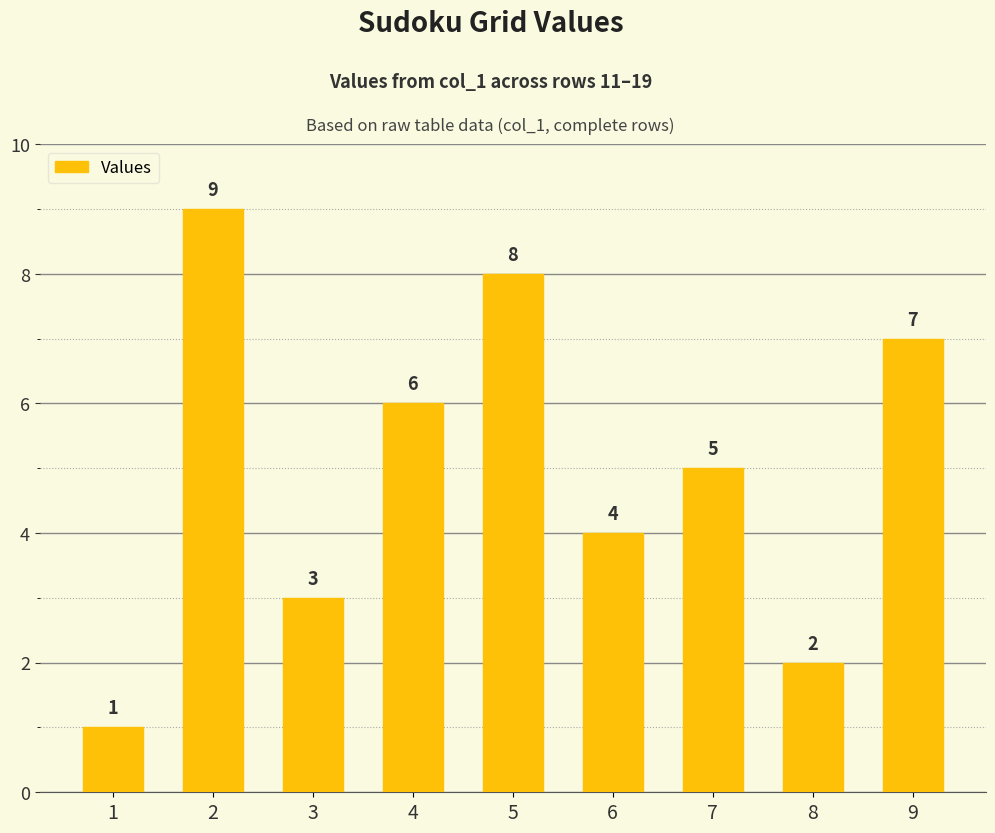

The value at 5 is 10. True or false?

False